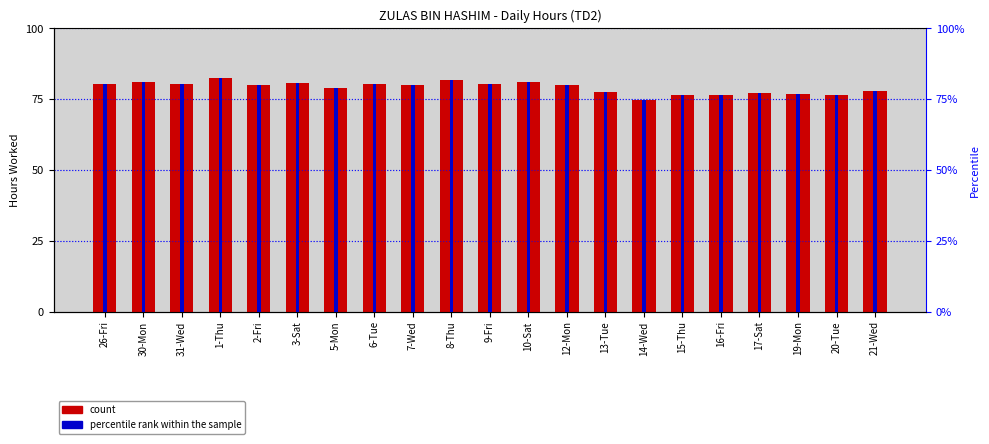

At which category is the sum across all series the highest?

1-Thu